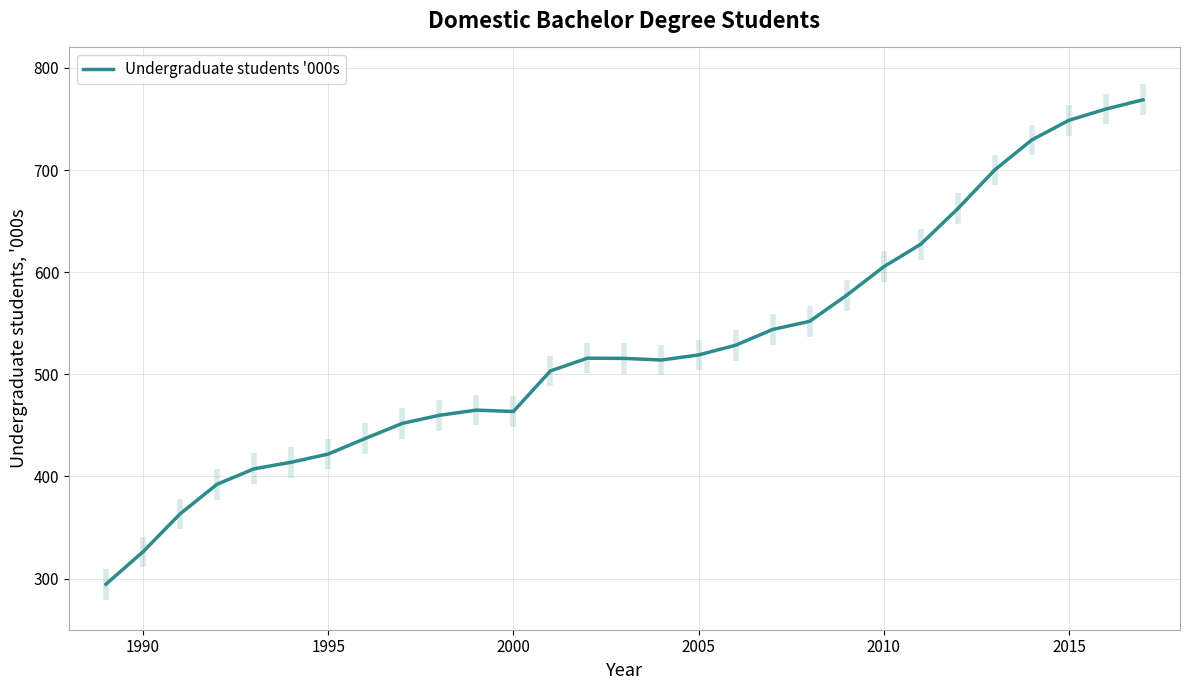

What is the minimum value for Undergraduate students '000s?

294.6